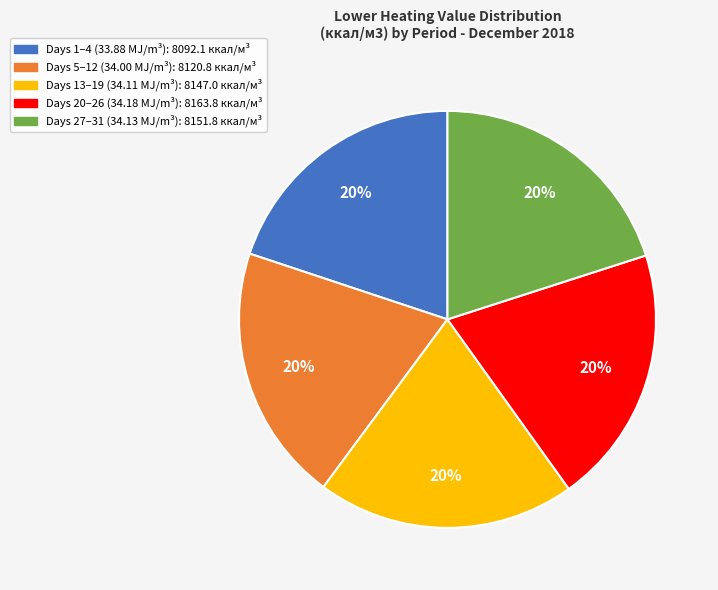

Do Days 13–19 (34.11 MJ/m³): 8147.0 ккал/м³ and Days 27–31 (34.13 MJ/m³): 8151.8 ккал/м³ together represent more than half of the pie?

No